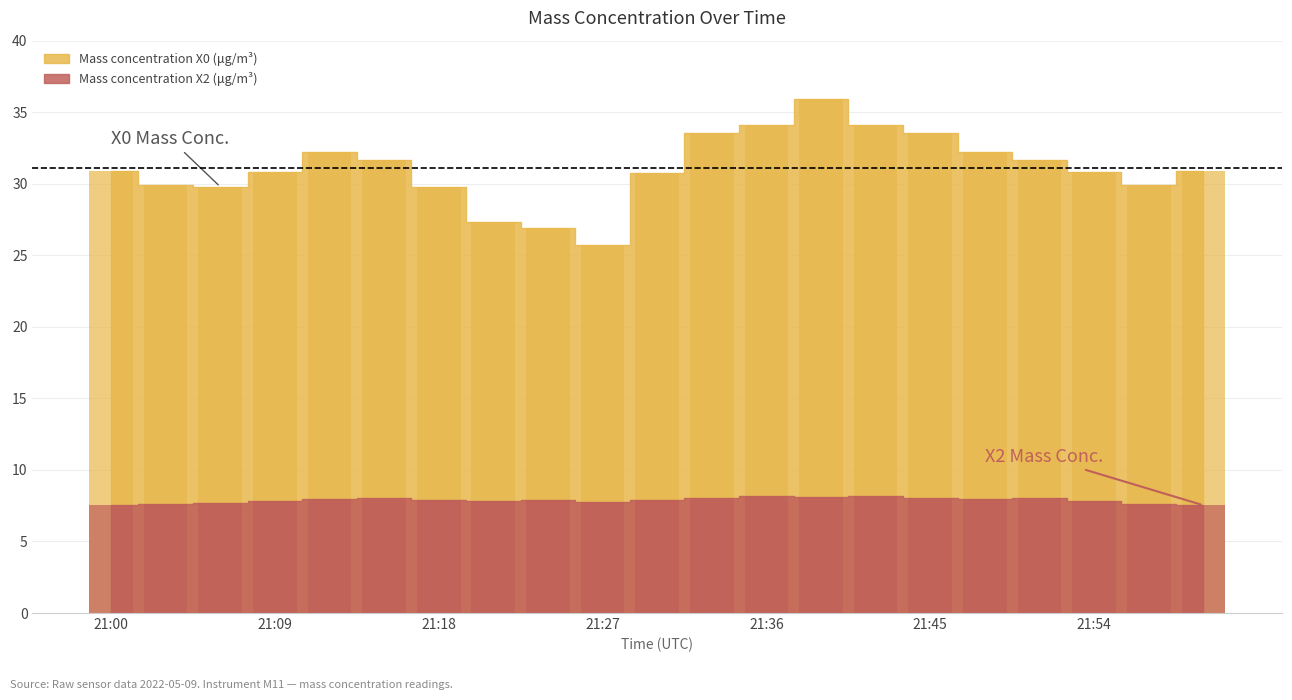

What is the difference between the highest and lowest values at 21:39?

27.8